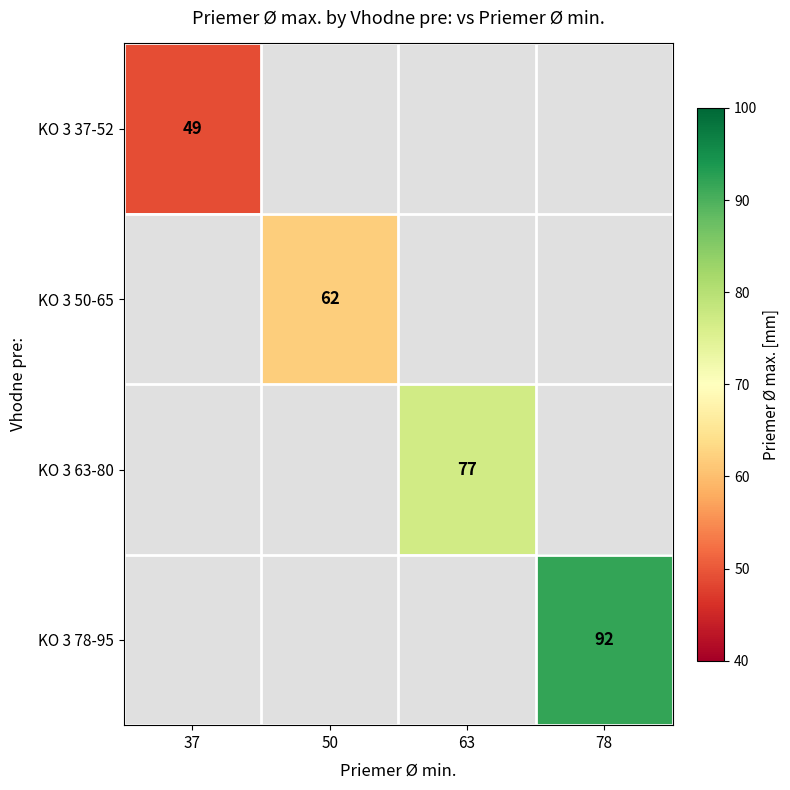

What is the minimum value shown in the chart?

49.0